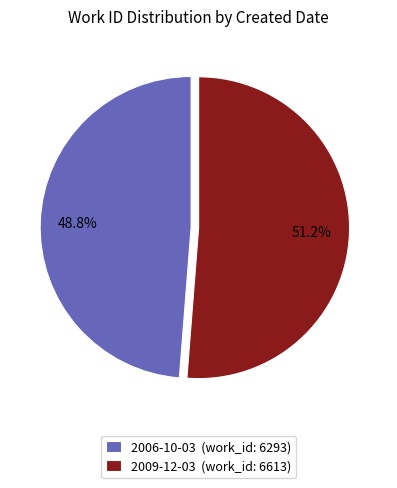

What is the smallest slice in the pie chart?

2006-10-03